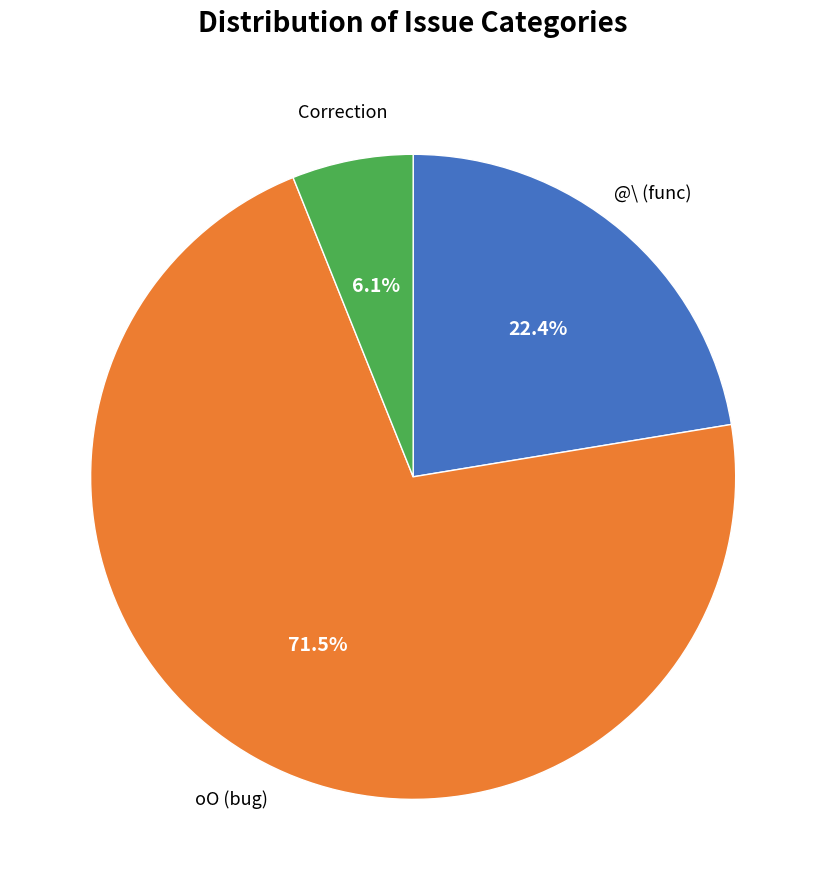

Is there a majority slice in this chart?

Yes